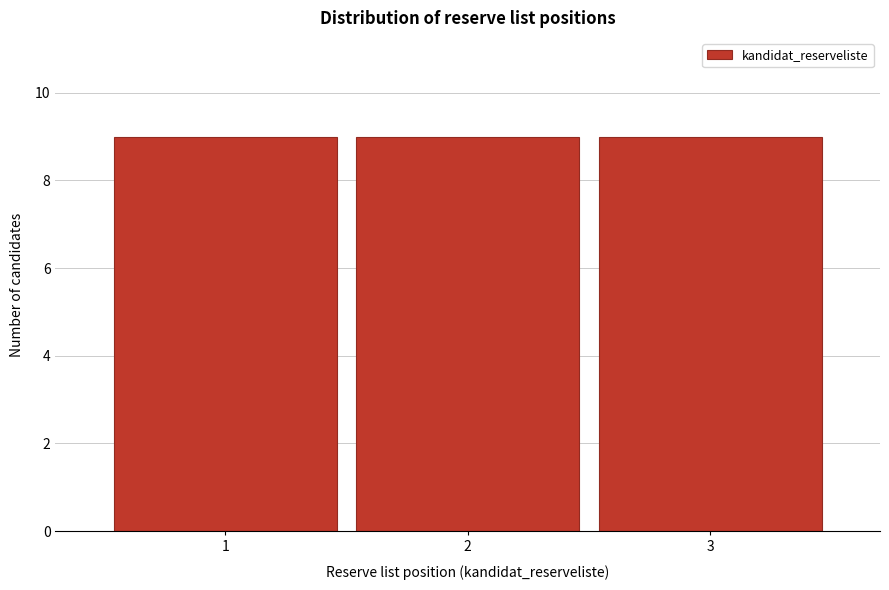

How tall is the bar that spans 1.5 to 2.5 on the x-axis? The values are not printed on the chart, so give them approximately, as read against the axis.

9